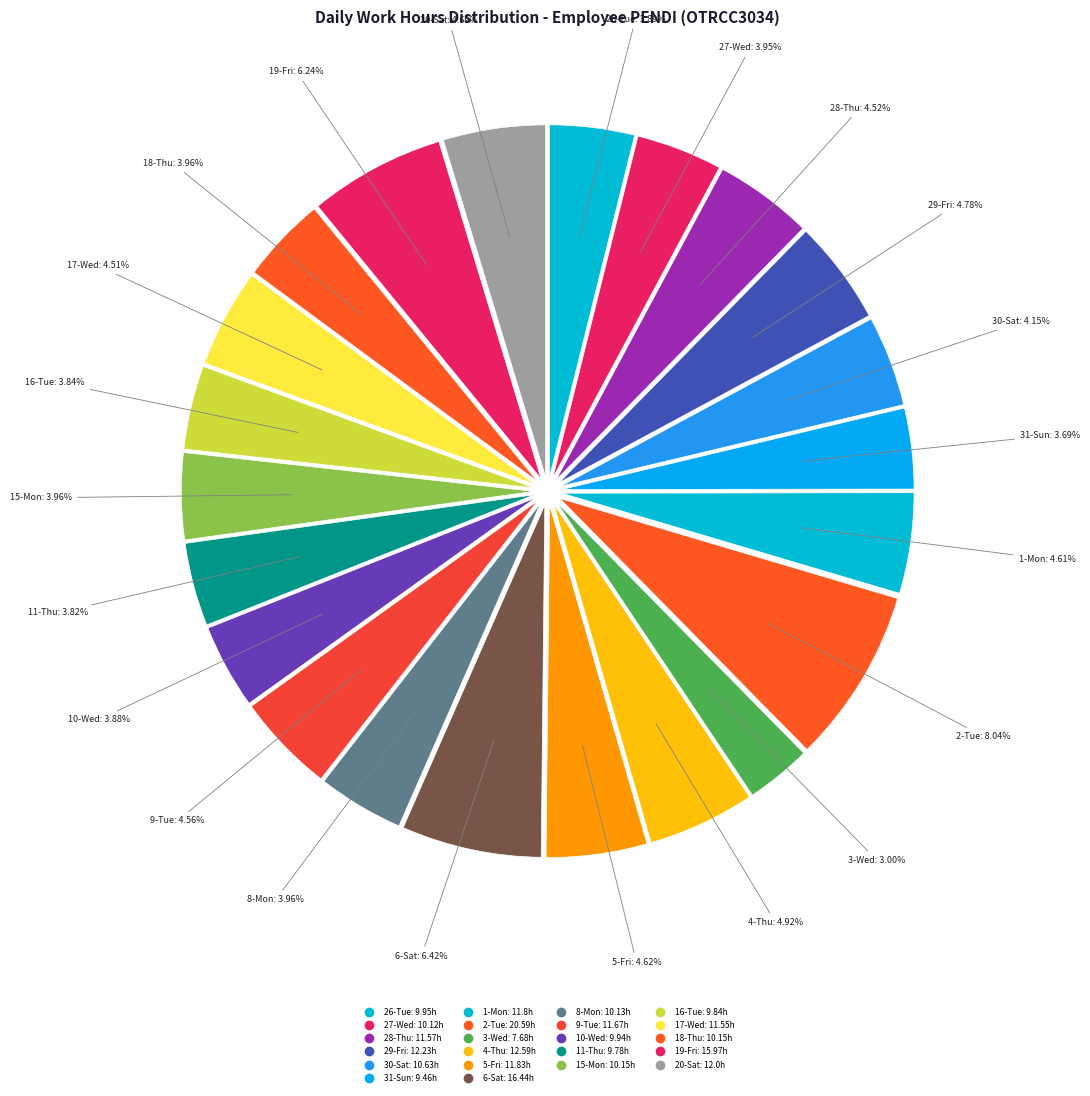

True or false: 27-Wed accounts for 4% of the total.

True